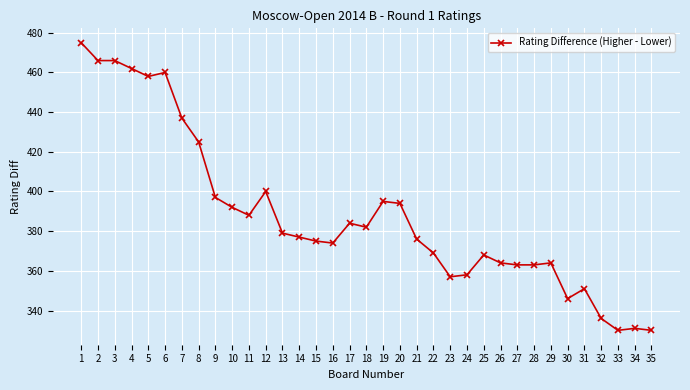

Reading left to right, list all the values displayed in this chart.

1=475	2=466	3=466	4=462	5=458	6=460	7=437	8=425	9=397	10=392	11=388	12=400	13=379	14=377	15=375	16=374	17=384	18=382	19=395	20=394	21=376	22=369	23=357	24=358	25=368	26=364	27=363	28=363	29=364	30=346	31=351	32=336	33=330	34=331	35=330